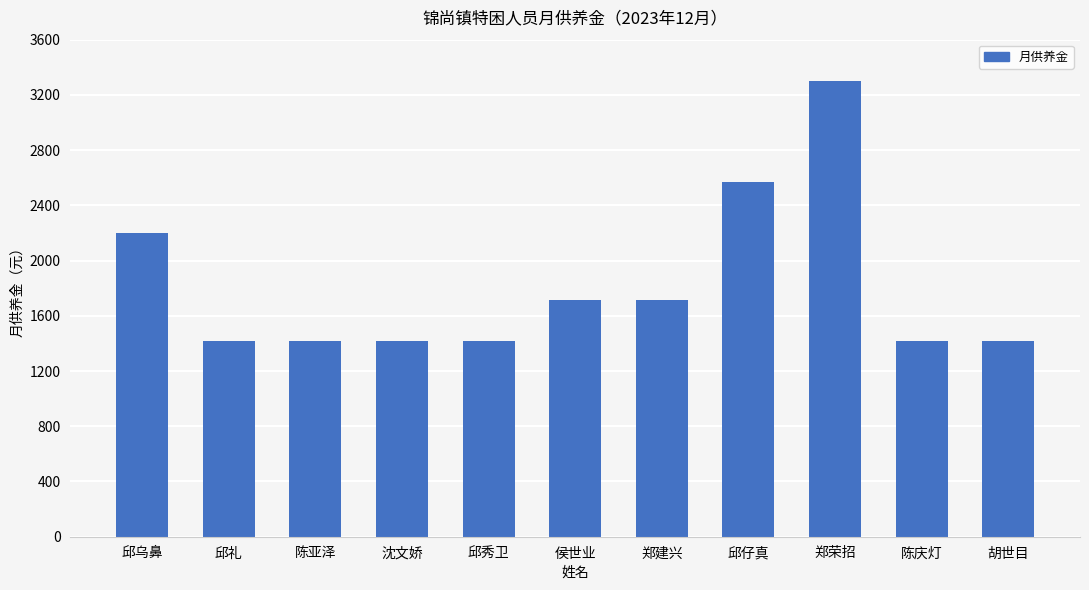

Are the bars grouped side by side (vs. stacked)?

No